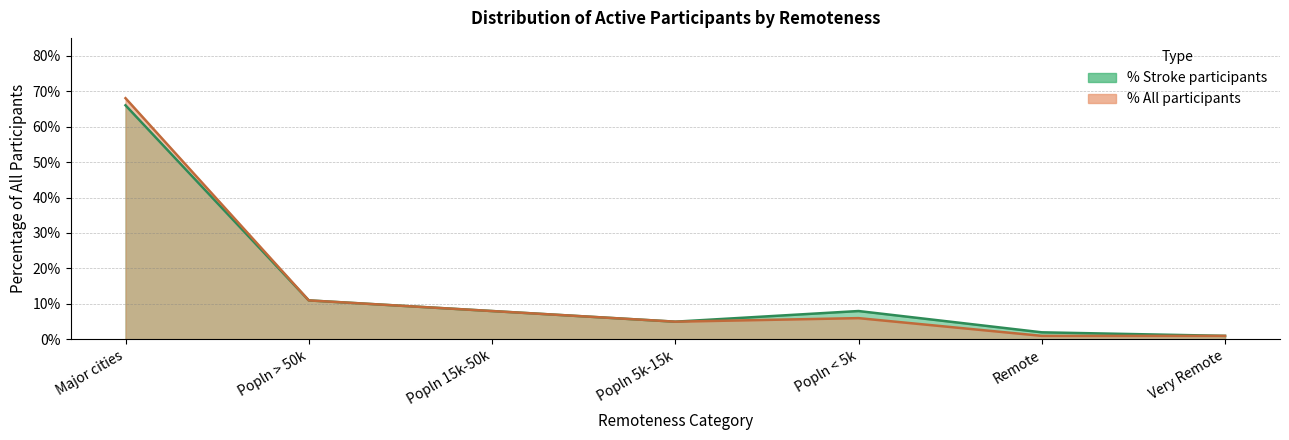

Where is the first local minimum for All participants?

Popln 5k-15k